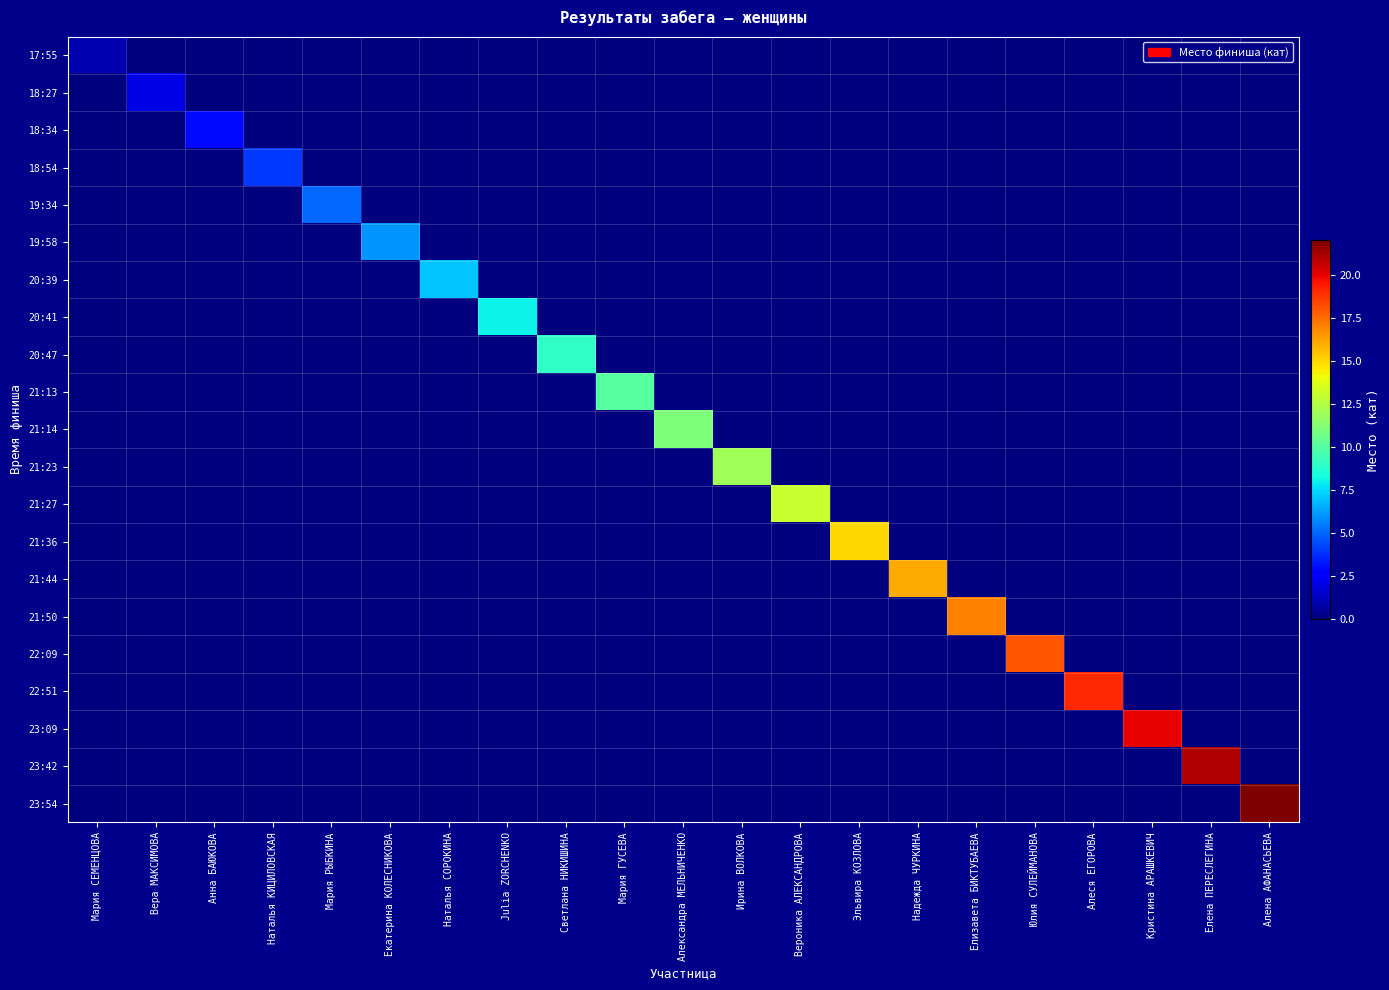

At which category is the sum across all series the highest?

Алена АФАНАСЬЕВА